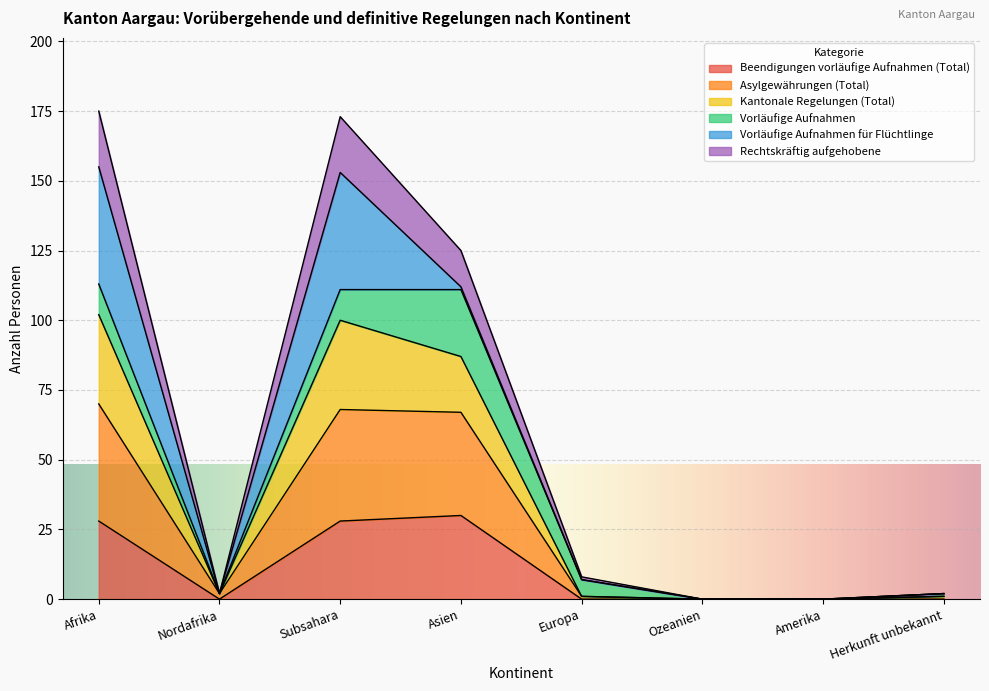

True or false: Rechtskräftig aufgehobene has more than 2 interior local peaks.

False